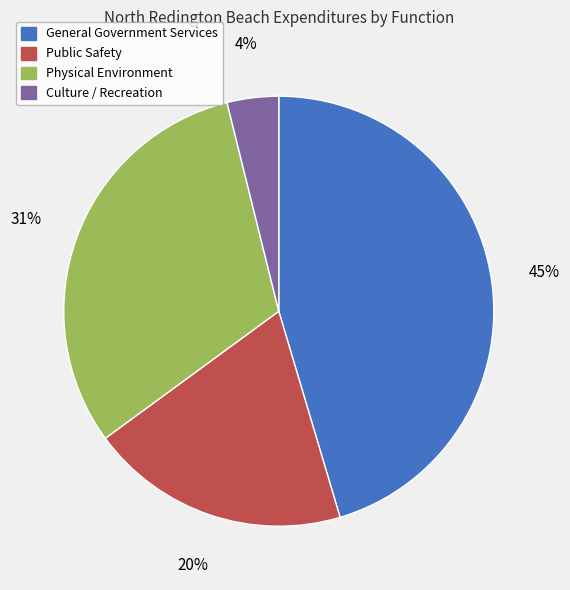

To the nearest percent, what is the average slice percentage?

25%